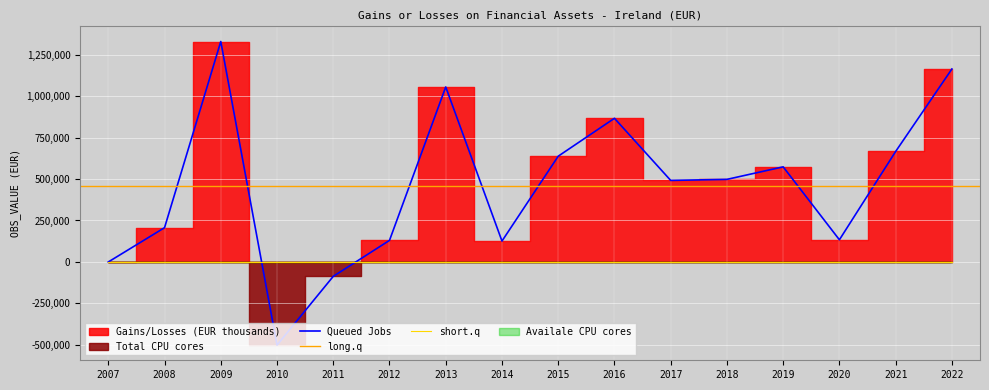

Reading left to right, list all the values displayed in this chart.

2007=0	2008=206727	2009=1329068	2010=-501195	2011=-86724	2012=130148	2013=1055101	2014=126020	2015=637569	2016=866171	2017=491657	2018=497936	2019=573427	2020=133759	2021=666092	2022=1163300